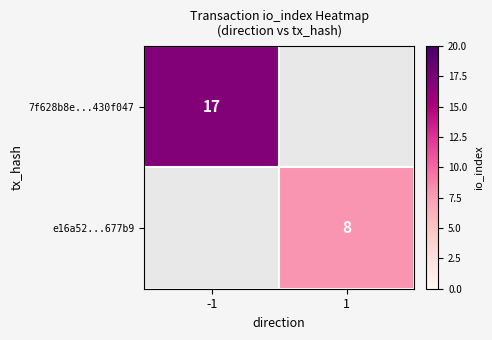

The e16a52...677b9 series shows 13 at 1. True or false?

False